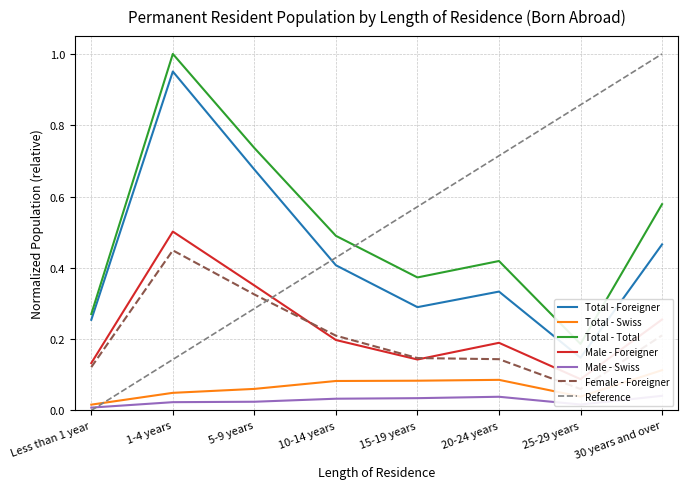

At how many categories does at least one series exceed 0?

8